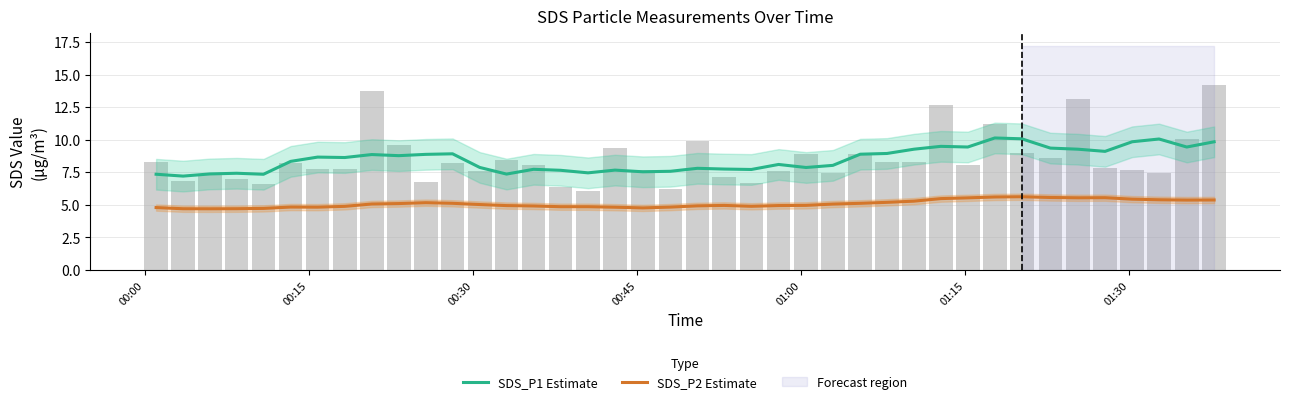

What is the value of the SDS_P2 Estimate bar at the 4th from the left?

4.7